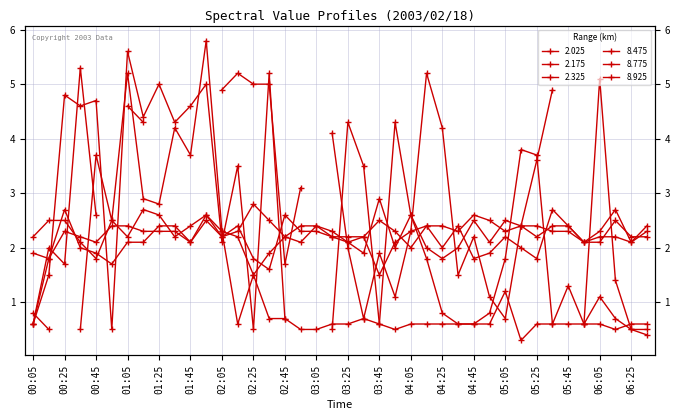

After their last crossing, which series has the higher values: 8.925 or 8.475?

8.925